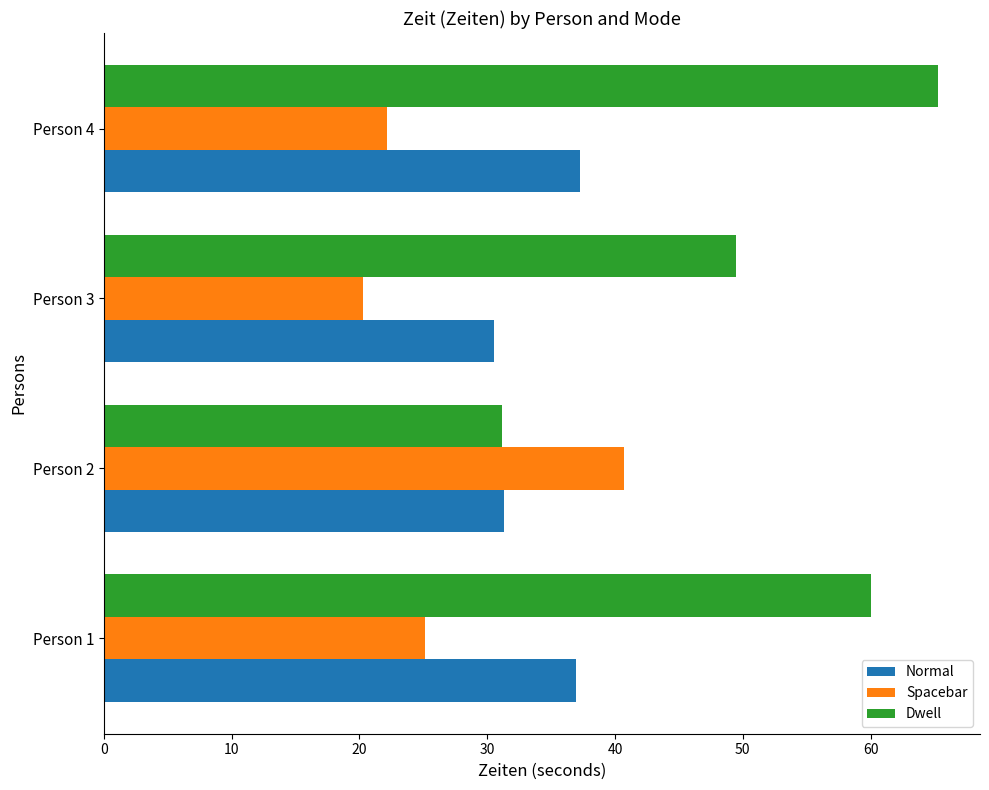

What is the total value across all series at Person 2?

103.2